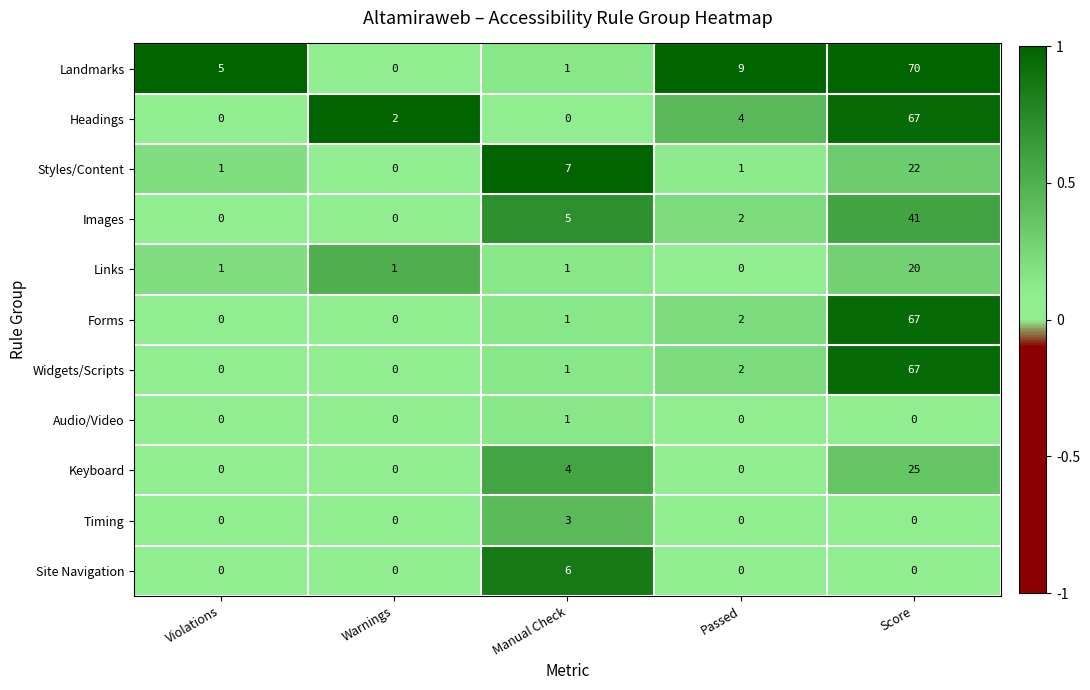

What is the total value across all series at Violations?

7